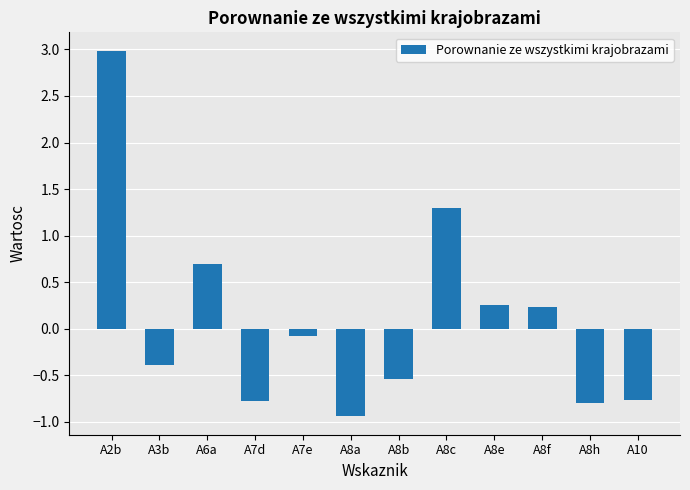

What is the label of the 9th bar from the right?

A7d